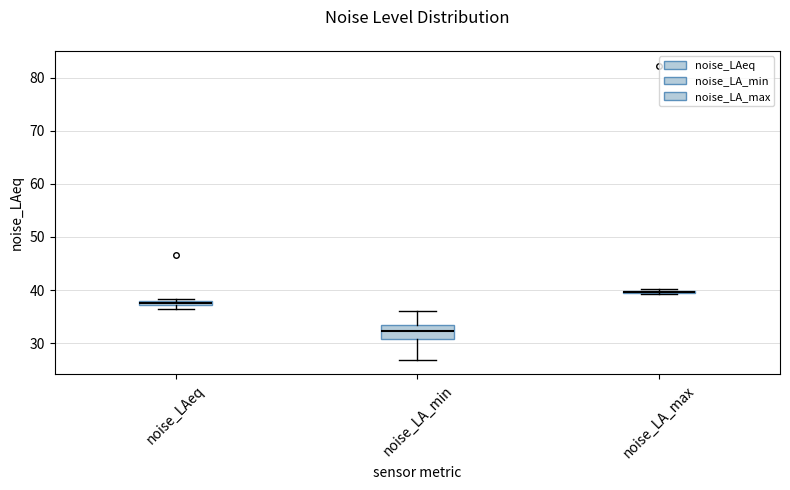

Comparing the boxes themselves (not the whiskers), which one is the tallest?

noise_LA_min